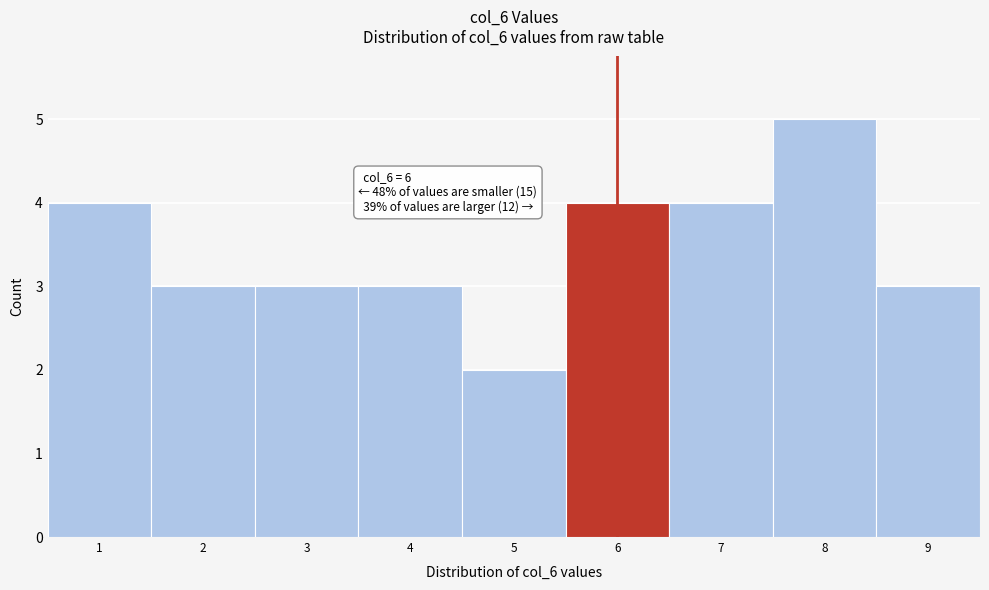

Which range on the x-axis has the tallest bar?

7.5 to 8.5